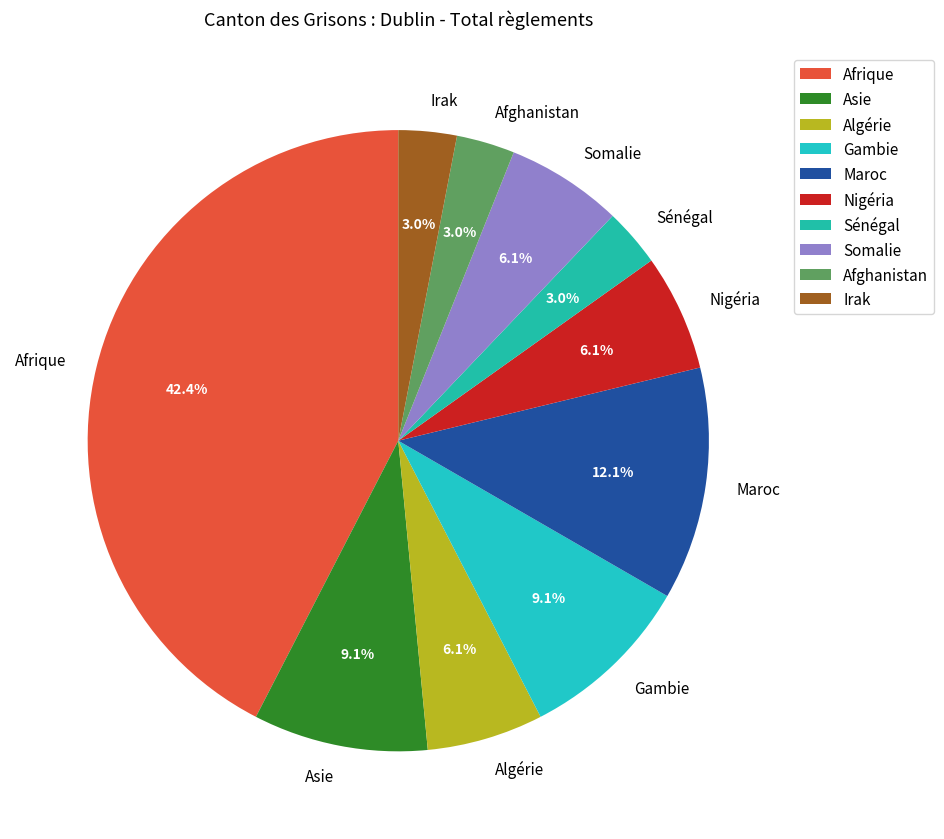

Is there a majority slice in this chart?

No